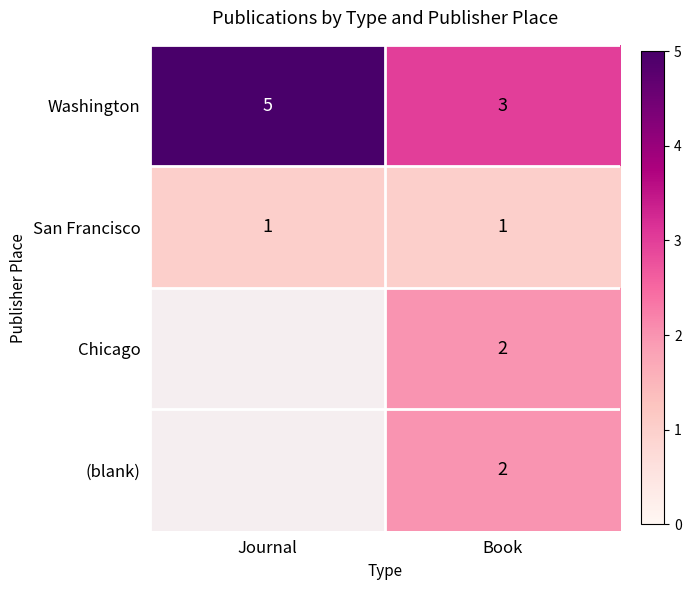

Which category has the lowest value across all series?

Journal